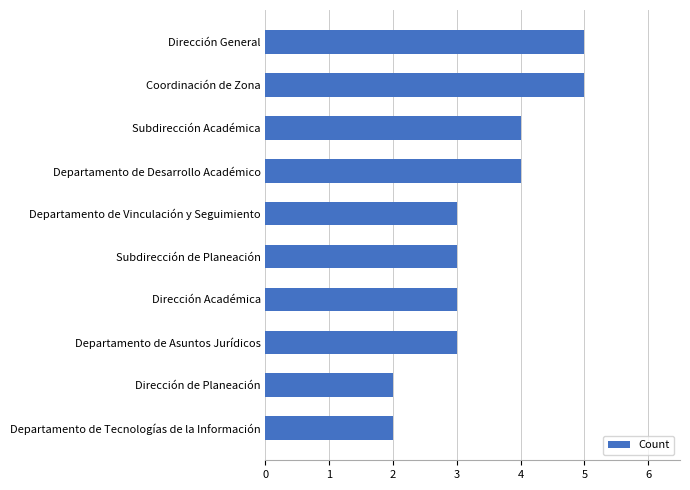

What is the sum of the values at Subdirección Académica and Departamento de Desarrollo Académico?

8